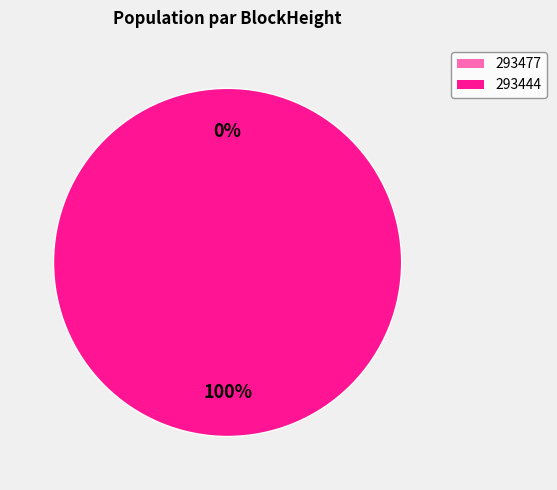

Combined, what portion of the pie is 293477 and 293444?

100.0%